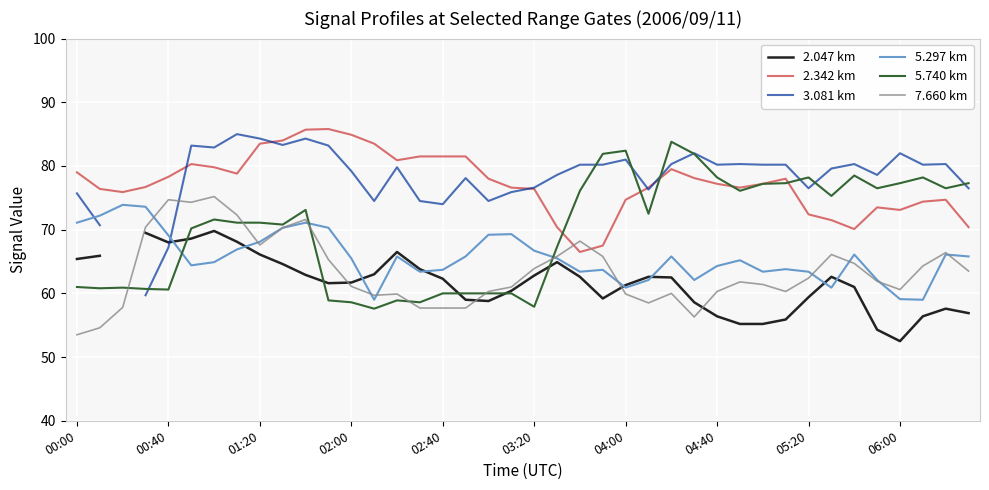

True or false: 5.297 km and 2.342 km cross at least once.

False